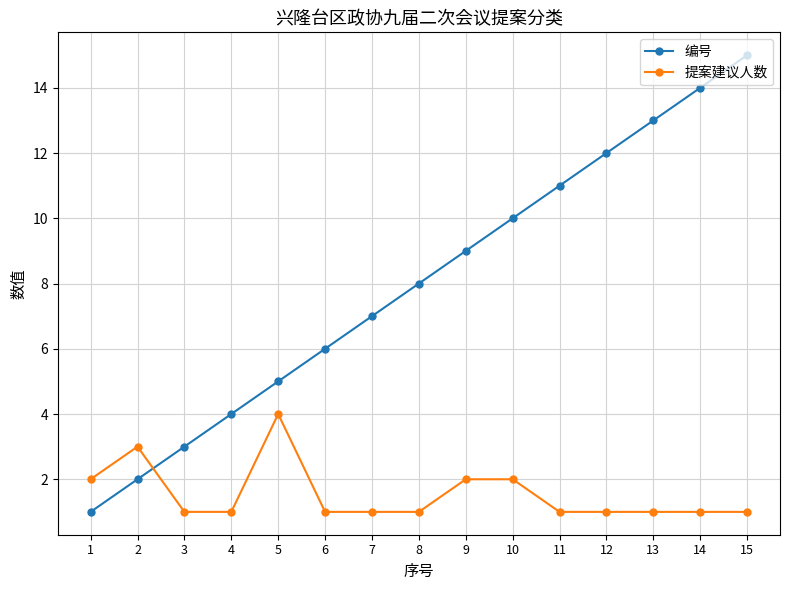

What is the highest value of the 提案建议人数 series?

4